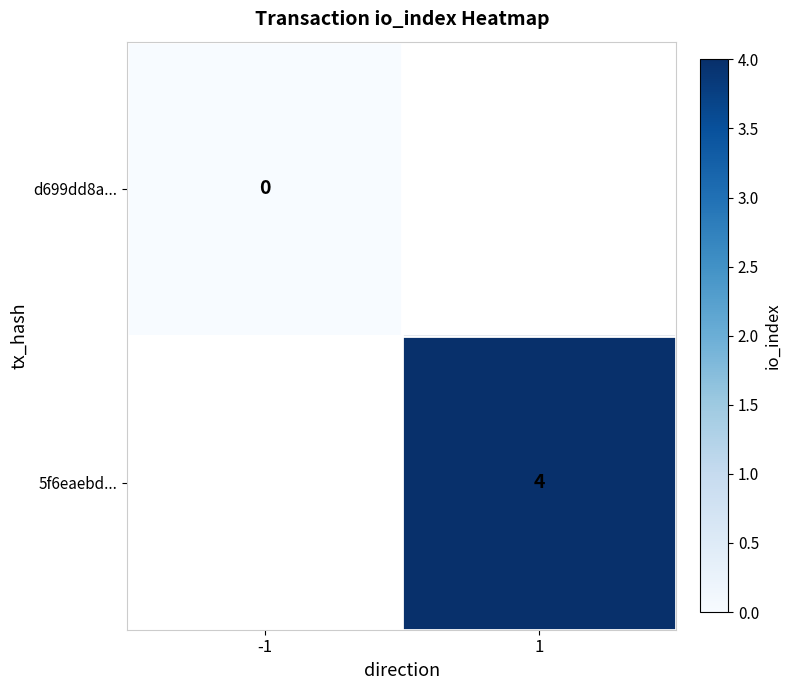

Which category has the highest value across all series?

1